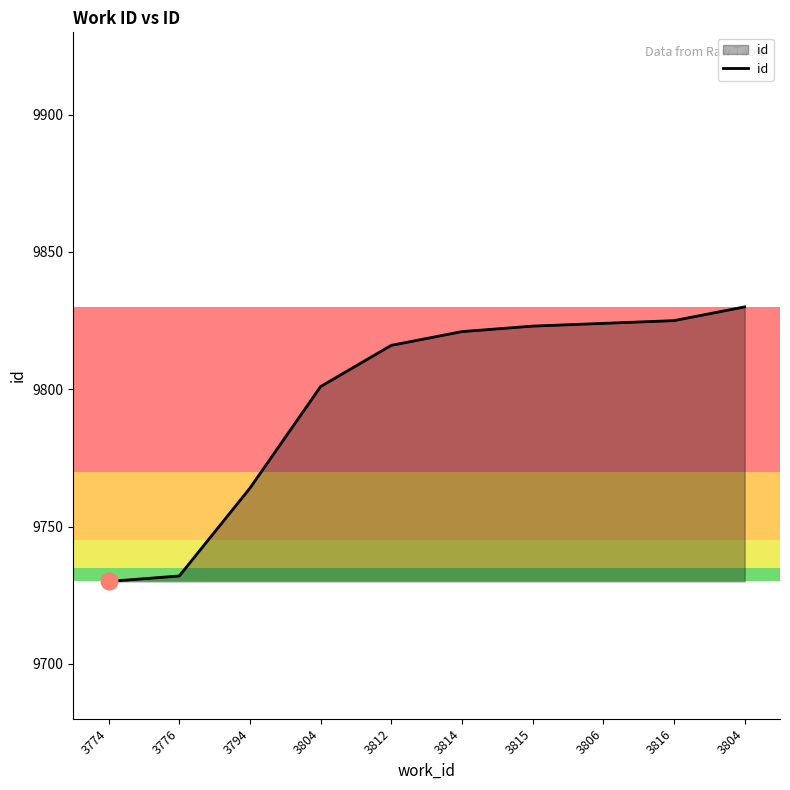

Where does the data first go above 9821?

3815